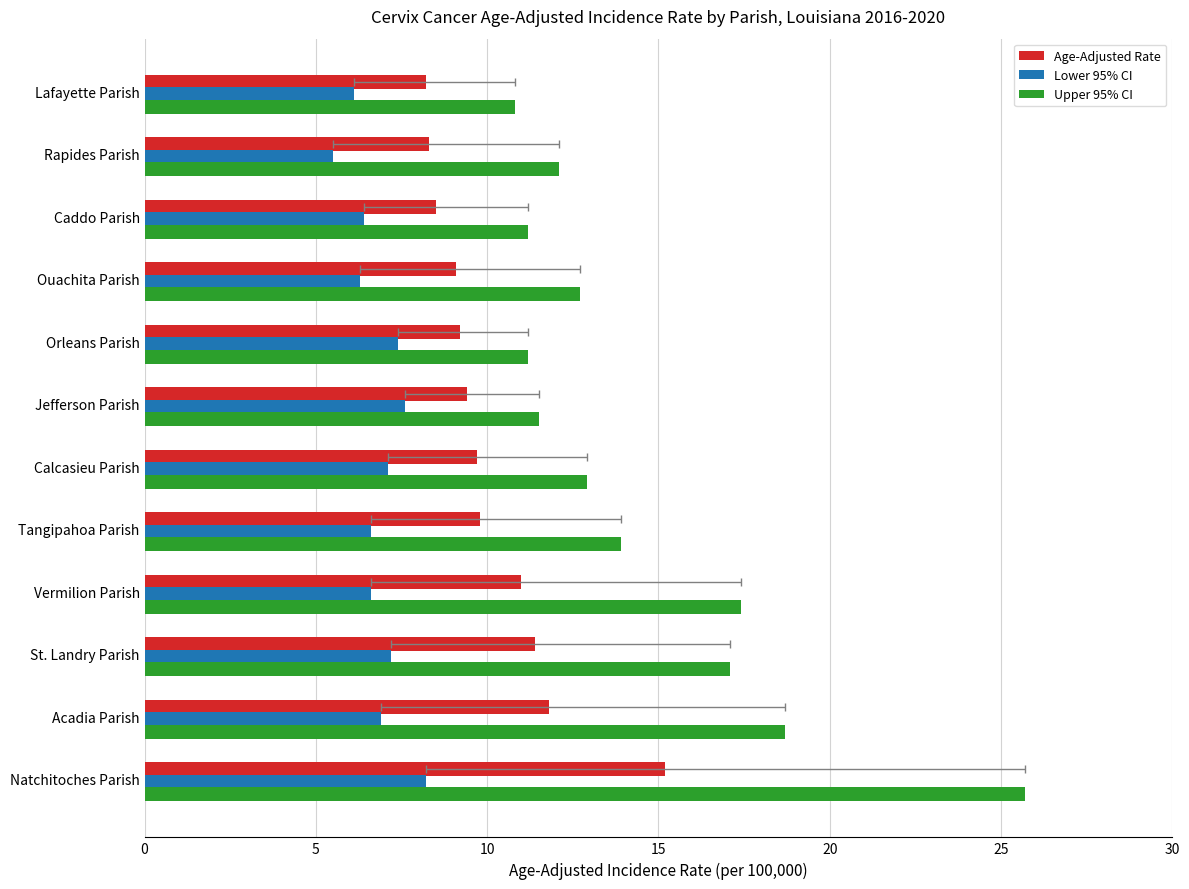

How many bars are there in each group?

3